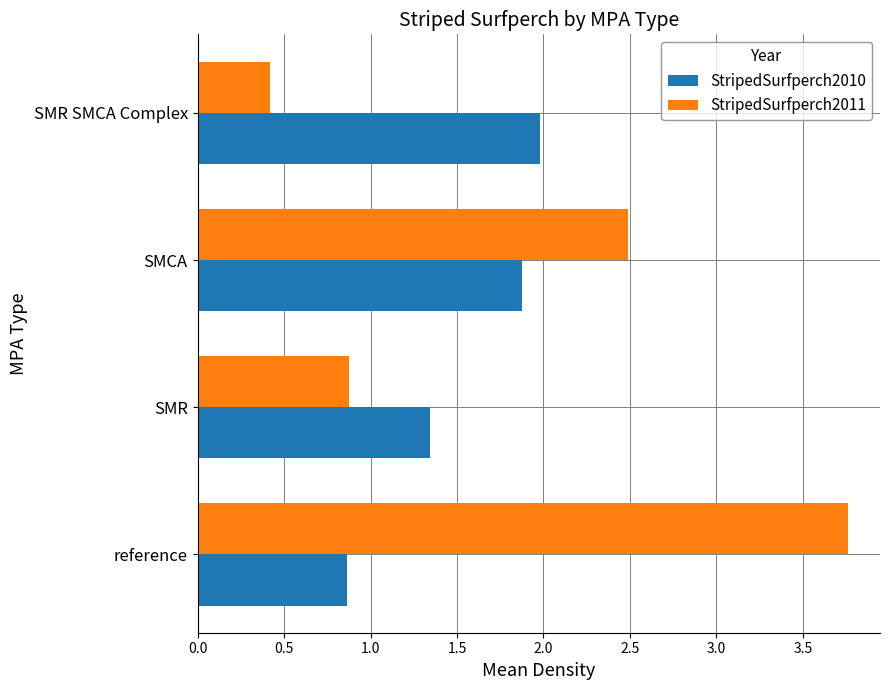

What is the minimum value shown in the chart?

0.4